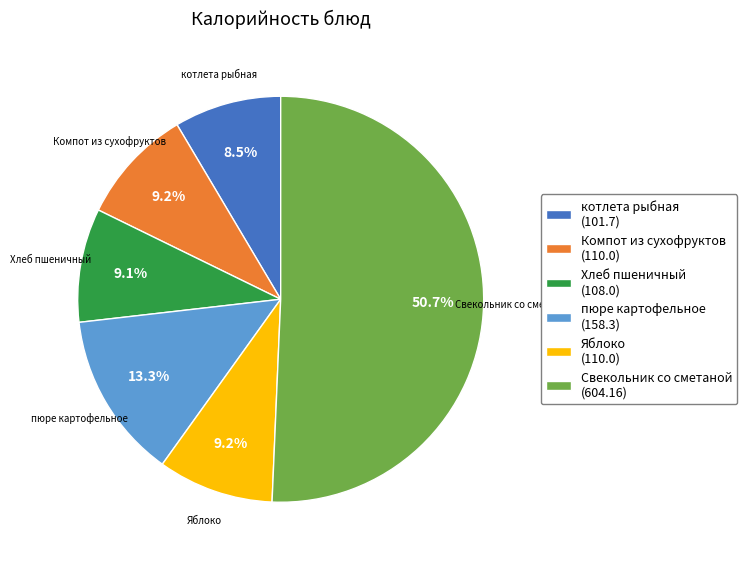

Is the sum of котлета рыбная and Хлеб пшеничный greater than half?

No